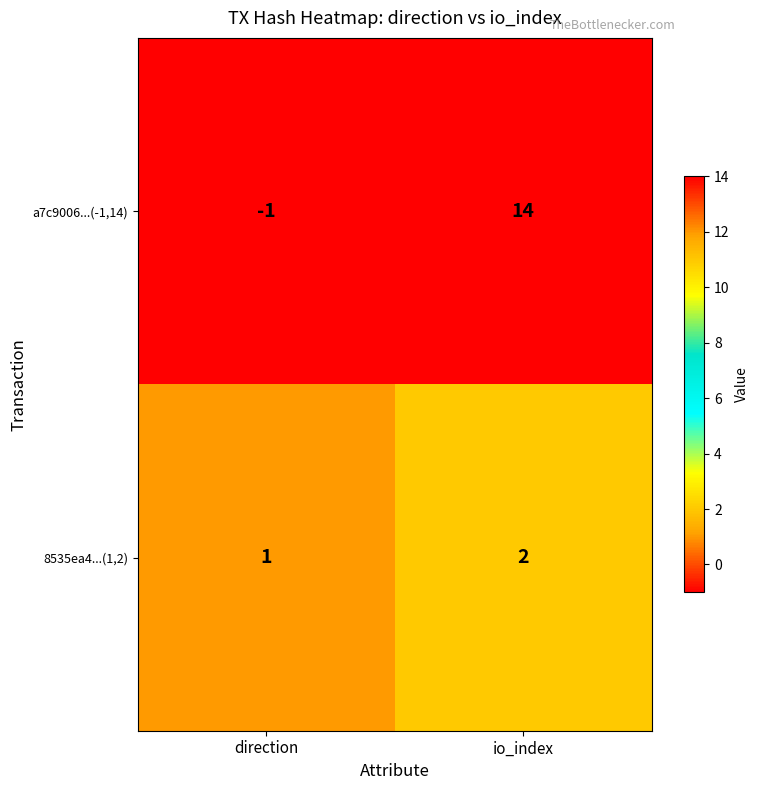

What is the sum of all 8535ea4...(1,2) values?

3